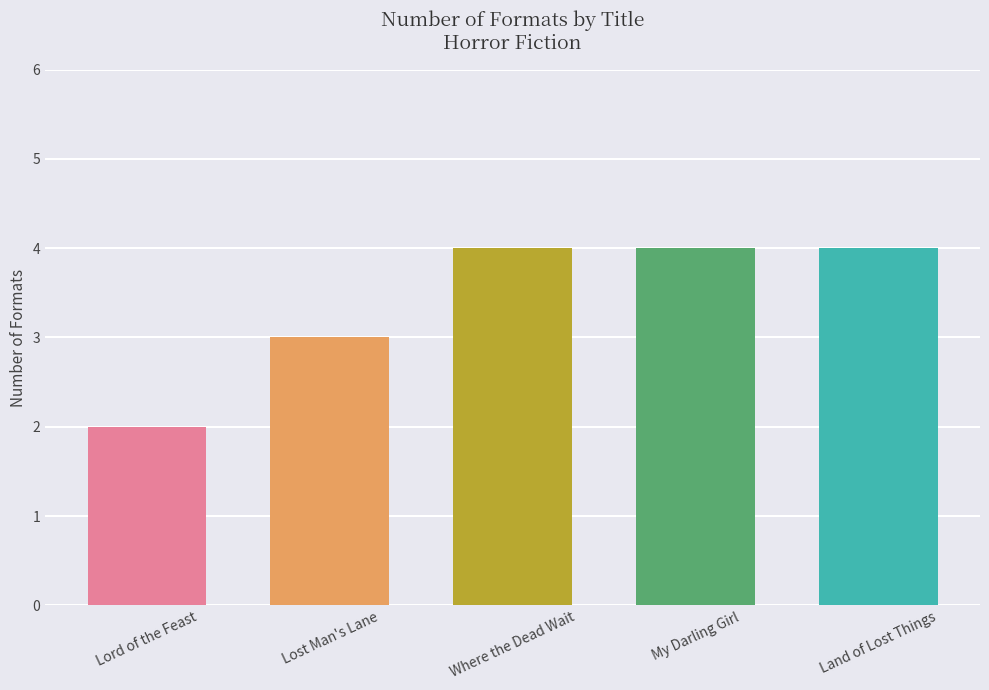

Between Lost Man's Lane and Where the Dead Wait, which is larger?

Where the Dead Wait